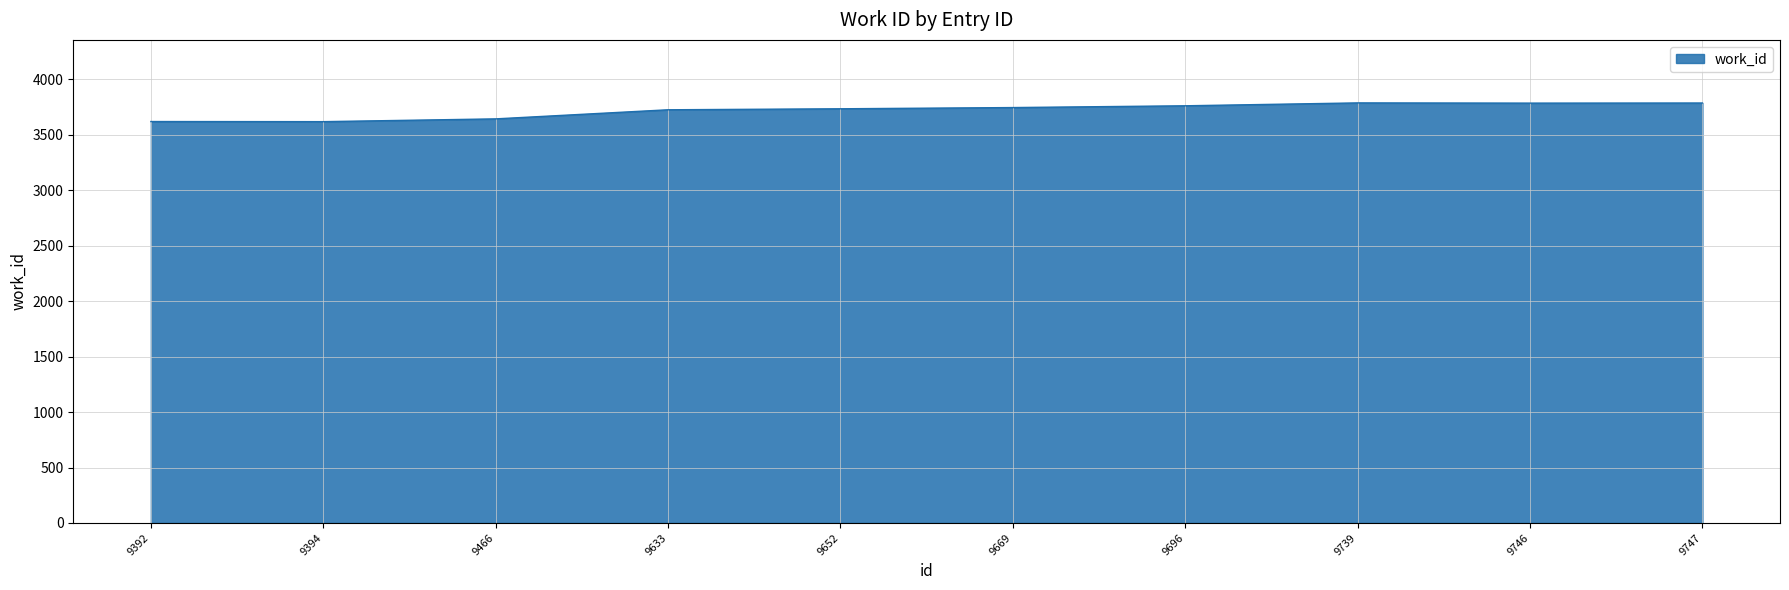

Approximately how many times larger is the value at 9466 compared to 9669?

1.0